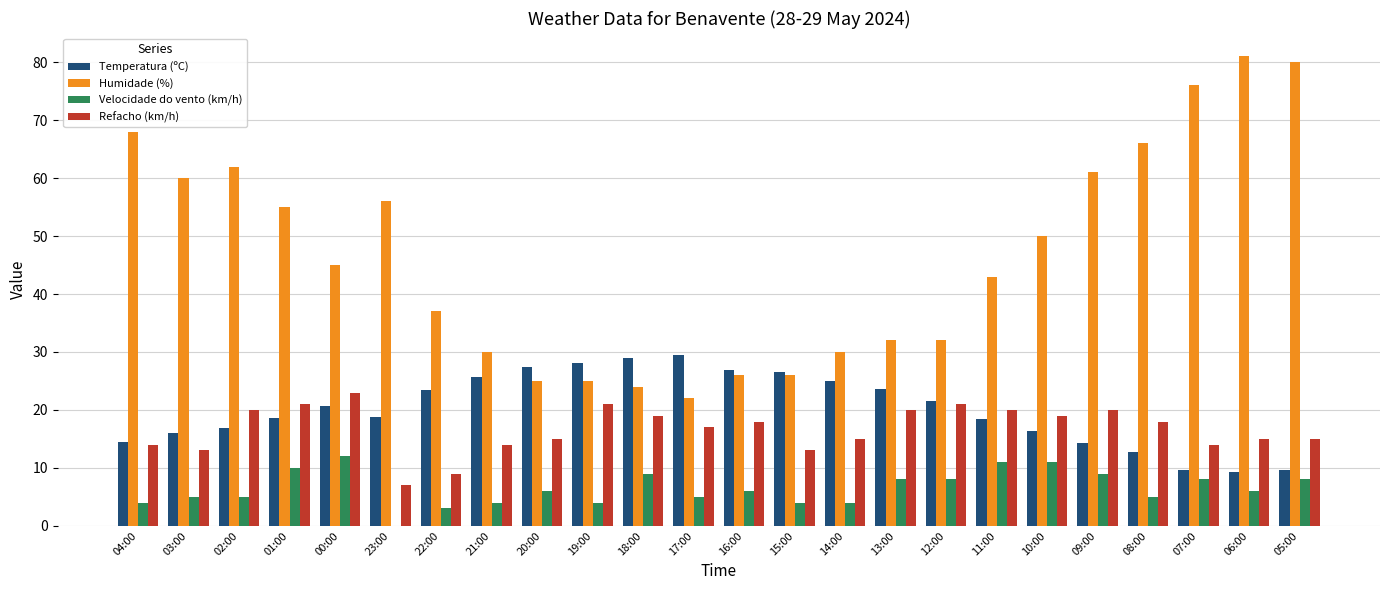

What is the highest value of the Temperatura (ºC) series?

29.5